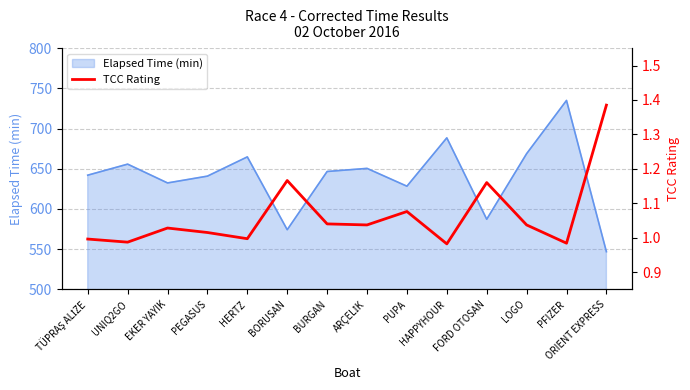

Reading left to right, extract all data points from this chart.

TÜPRAŞ ALİZE=1.0	UNIQ2GO=1.0	EKER YAYIK=1.0	PEGASUS=1.0	HERTZ=1.0	BORUSAN=1.2	BURGAN=1.0	ARÇELİK=1.0	PUPA=1.1	HAPPYHOUR=1.0	FORD OTOSAN=1.2	LOGO=1.0	PFIZER=1.0	ORIENT EXPRESS=1.4